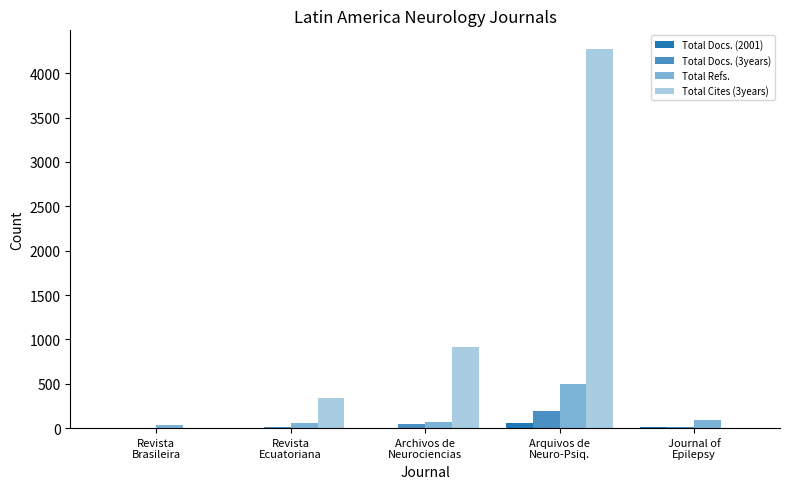

What is the sum of all Total Refs. values?

761